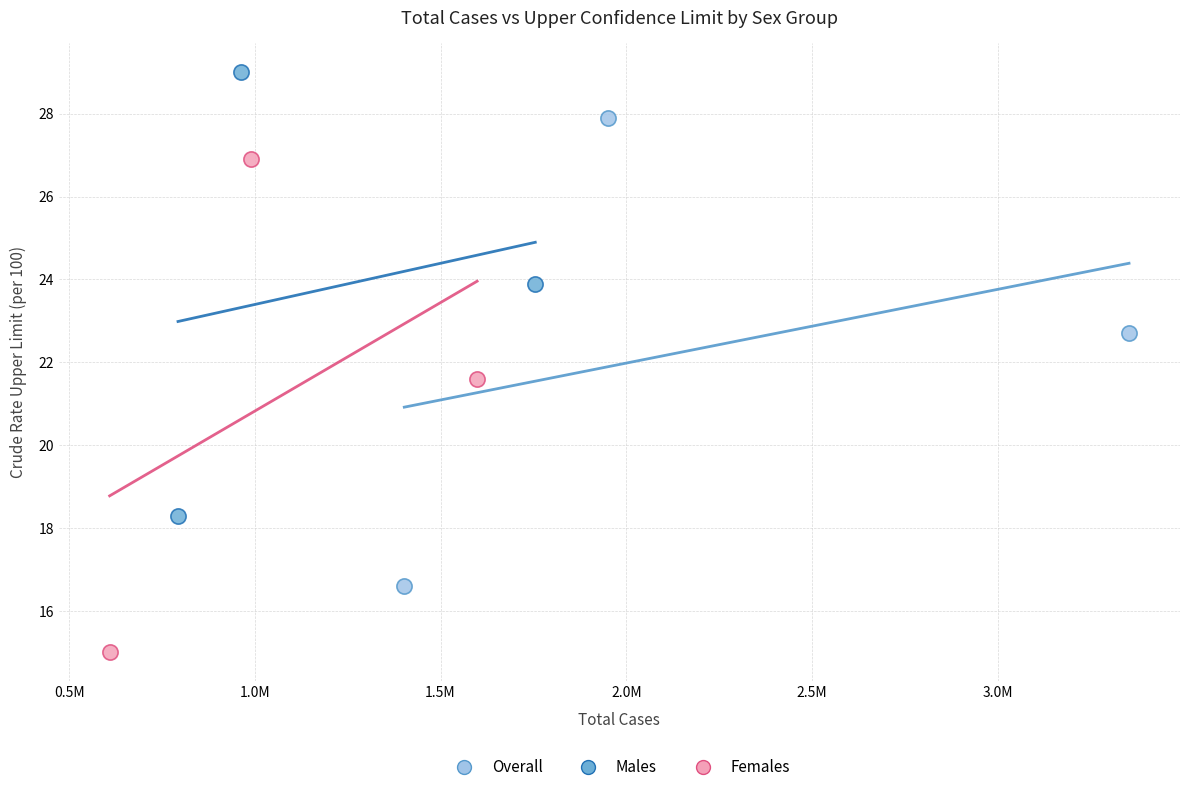

Which series has the largest Y range (max minus min)?

Females